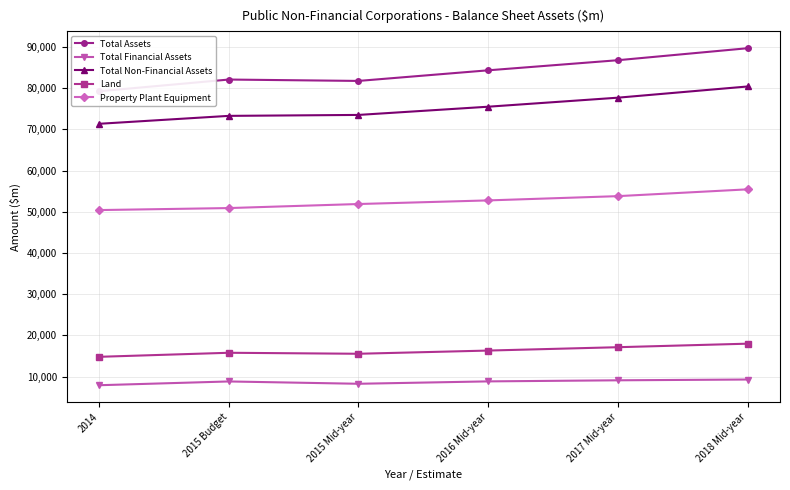

At 2015 Mid-year, list the series in order from largest to smallest.

Total Assets, Total Non-Financial Assets, Property Plant Equipment, Land, Total Financial Assets